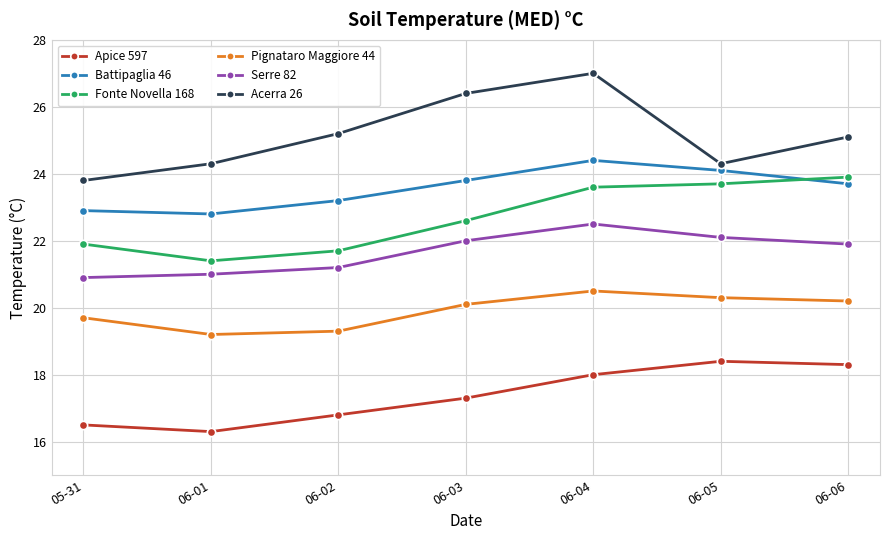

Read the Acerra 26 value at 06-03.

26.4